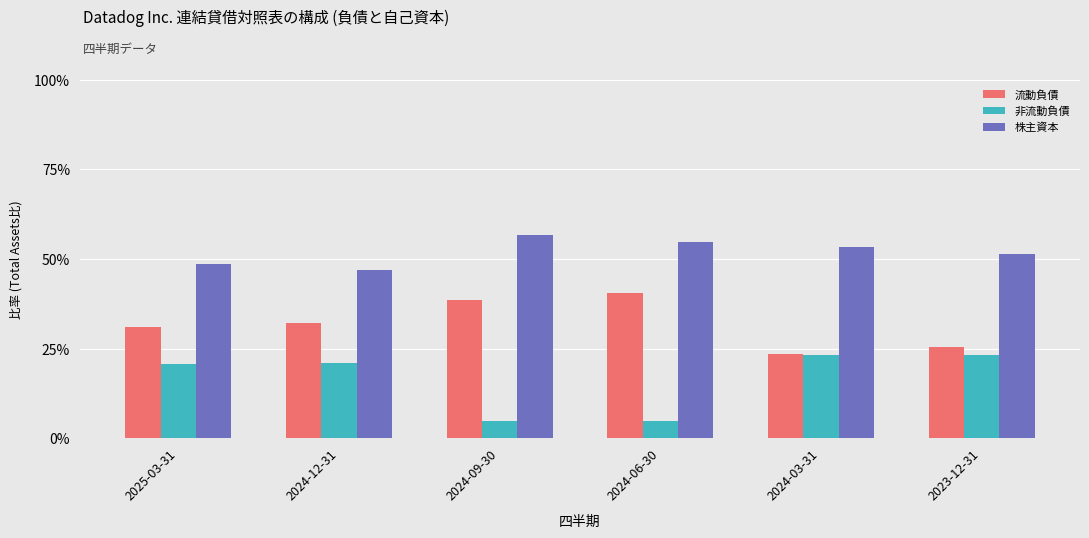

What is the label of the 2nd bar from the left?

2024-12-31